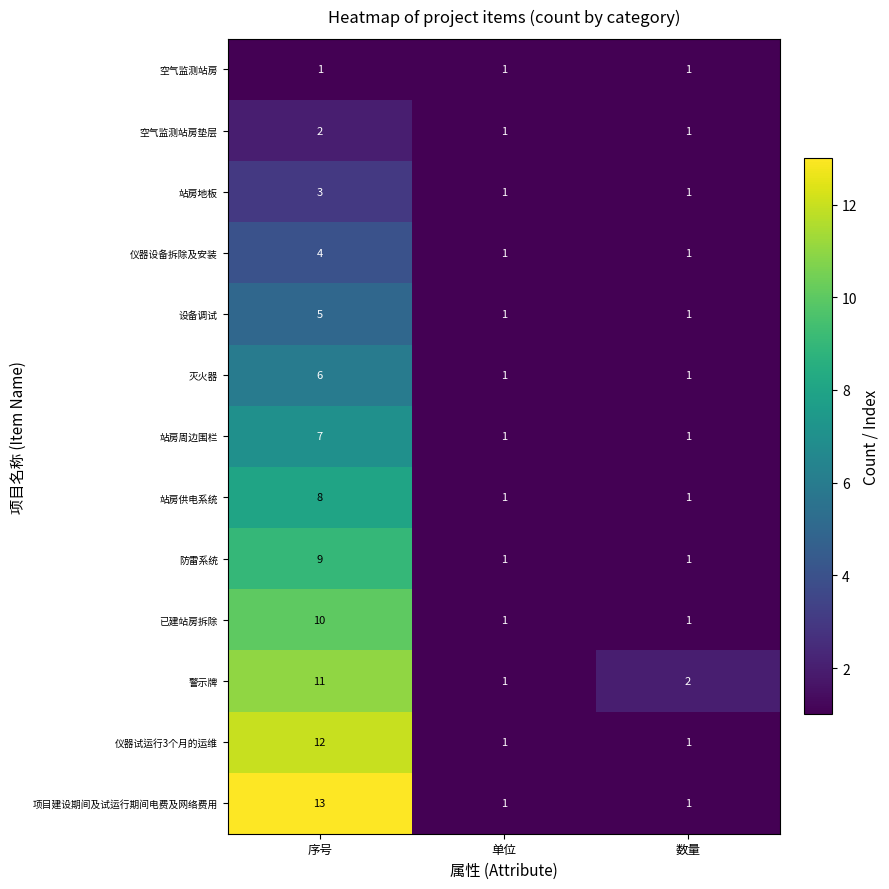

What is the sum of the 防雷系统 values at 单位 and 序号?

10